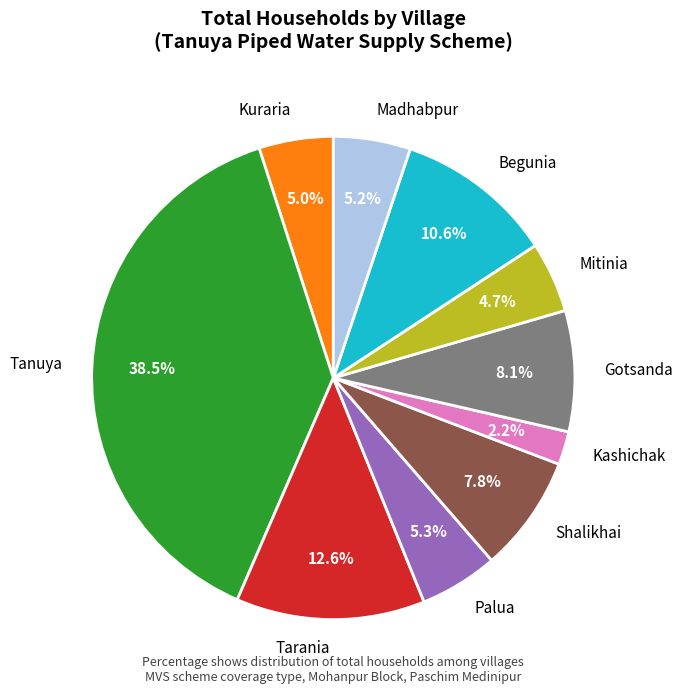

What is the total percentage of Shalikhai and Madhabpur?

13.0%